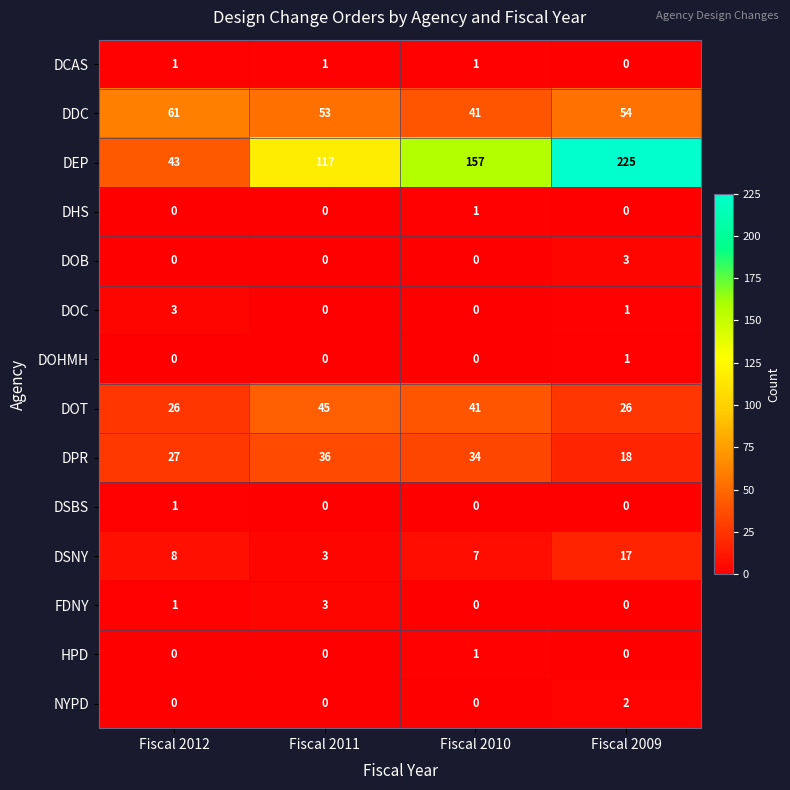

At which category is the sum across all series the highest?

Fiscal 2009